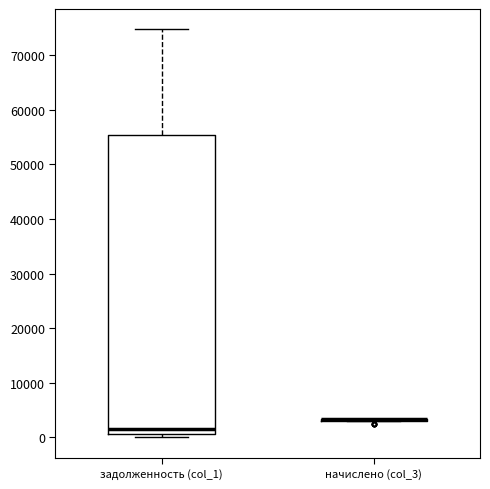

Reading left to right, read every box against the y-axis: the position of its median line, the range the box covers, and the ends of its whiskers. The values are not printed on the chart, so give them approximately, as read against the axis.

задолженность (col_1): median 2000, box 1000 to 55000, whiskers 0 to 75000
начислено (col_3): box collapsed to a line at 3000, whiskers 3000 to 3000